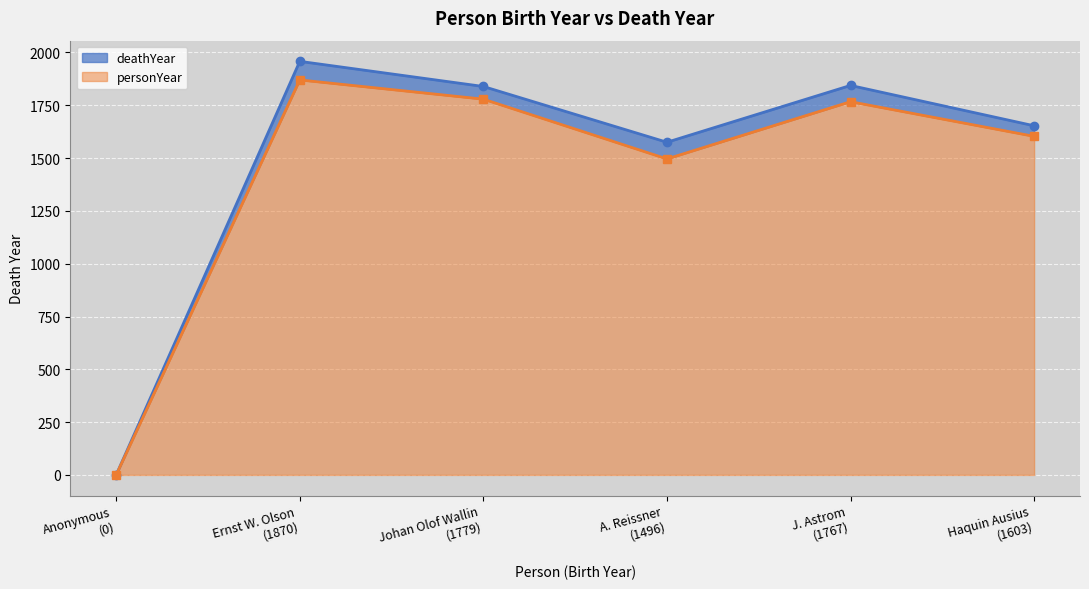

Which category has the highest value across all series?

Ernst W. Olson (1870)